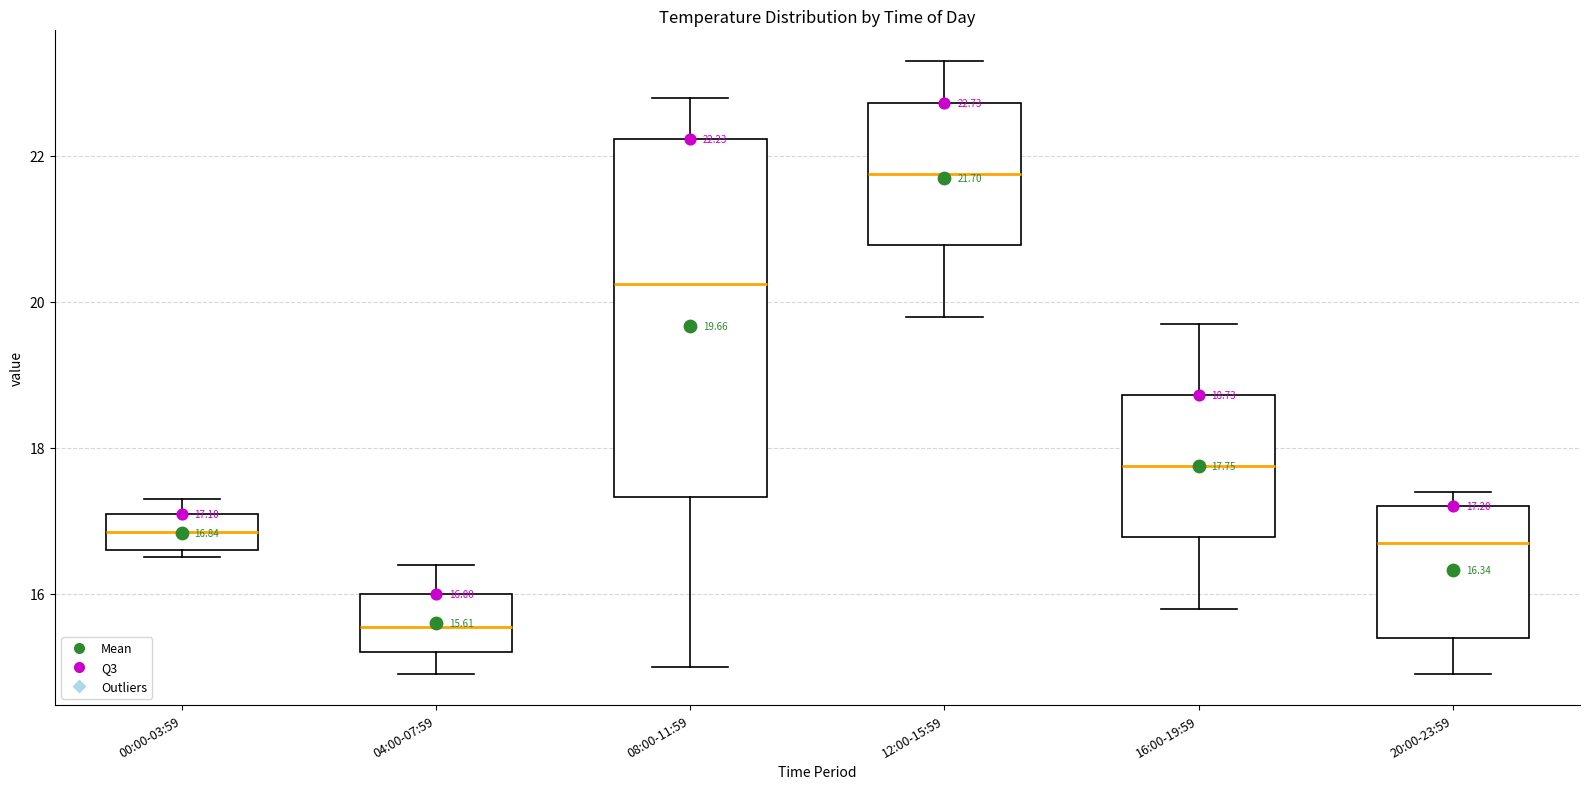

Which box has the highest median line?

12:00-15:59